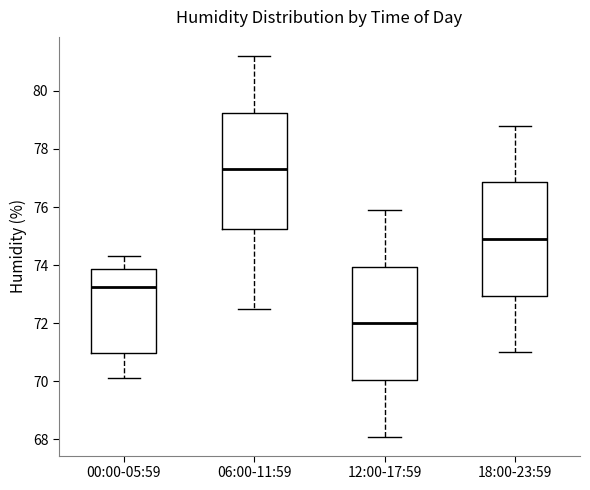

Which box has the lowest median line?

12:00-17:59